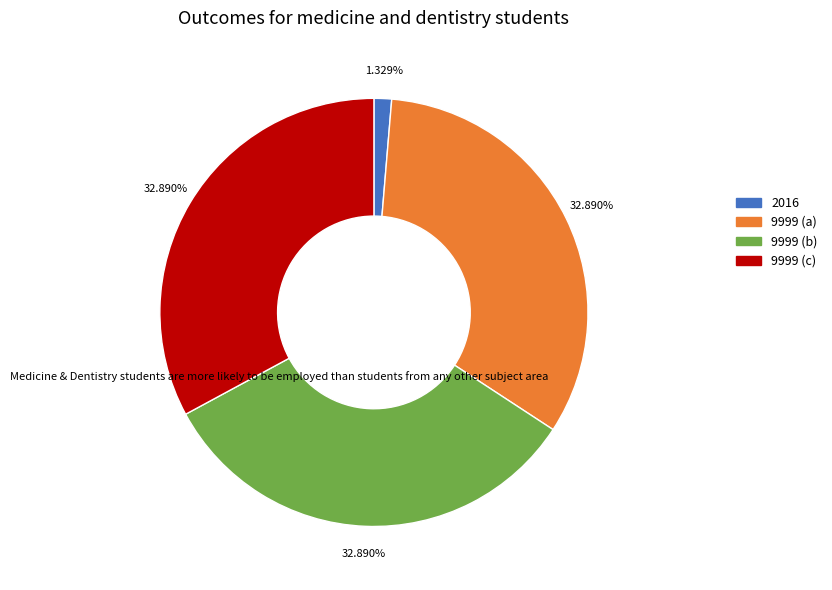

How many slices are in this pie chart?

4